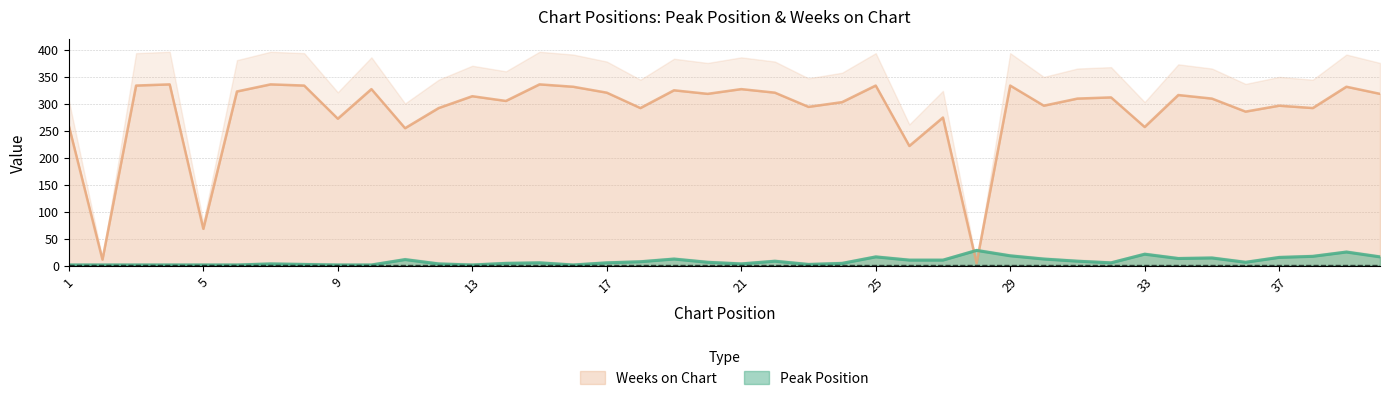

What is the sum of all Peak Position values?

319.0